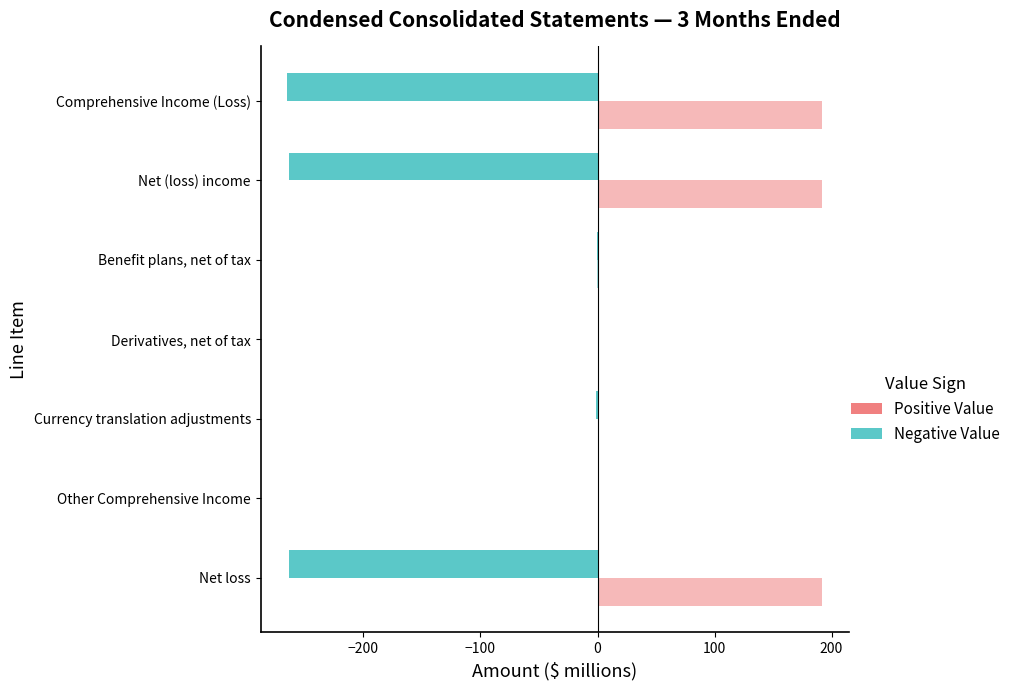

How many distinct data groups are displayed?

3